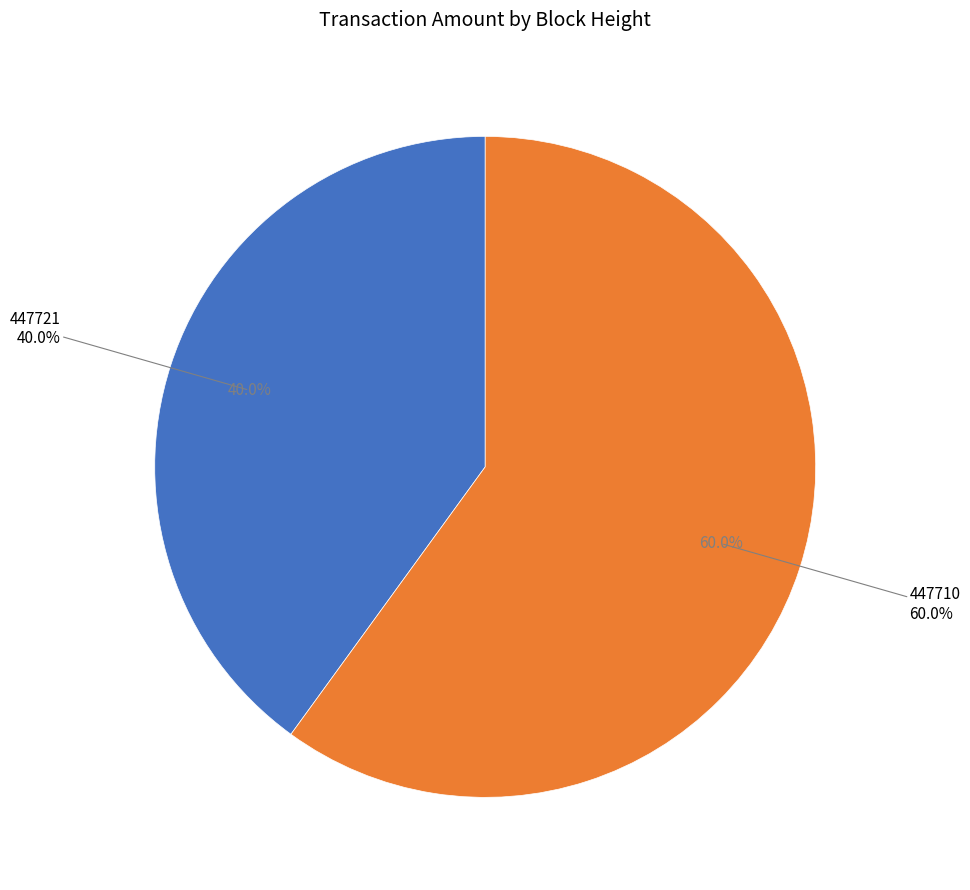

Which category has the smallest portion of the pie?

447721